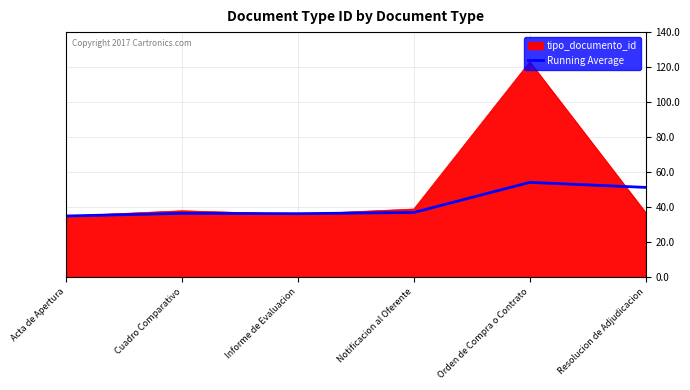

Does the chart have visible grid lines?

Yes